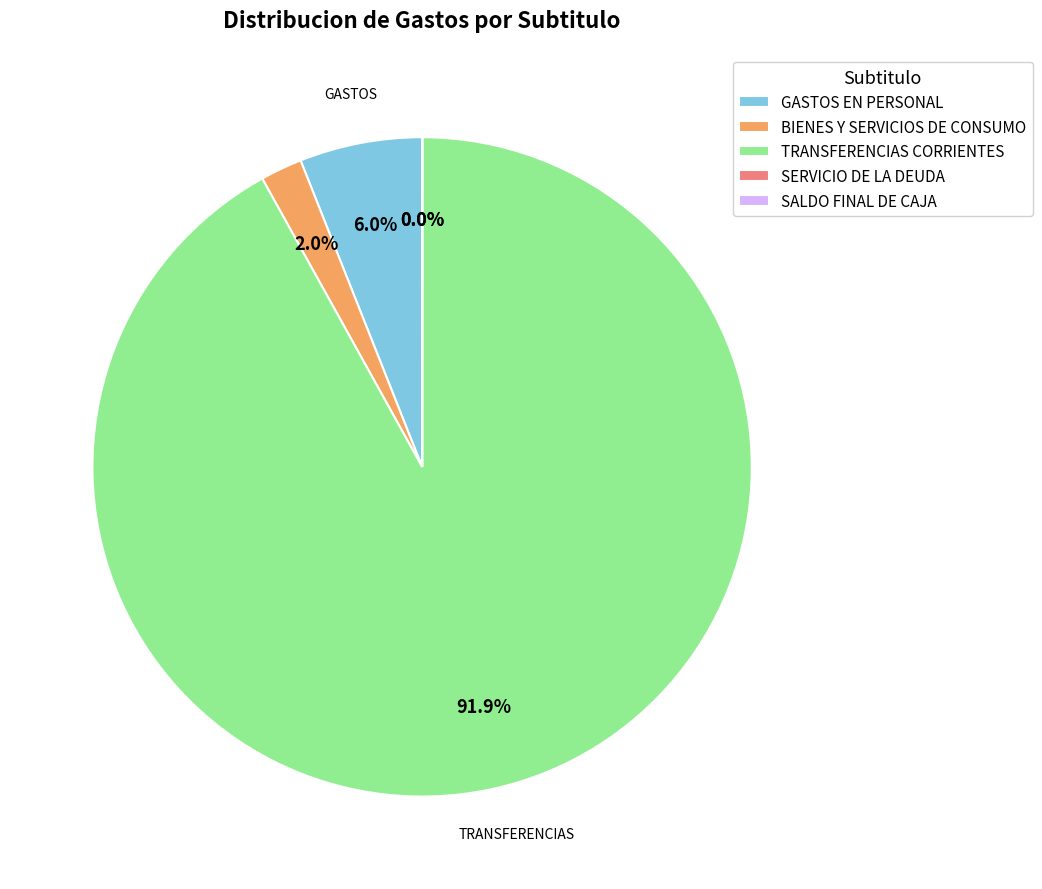

Is it true that BIENES Y SERVICIOS DE CONSUMO is 2% of the pie?

True